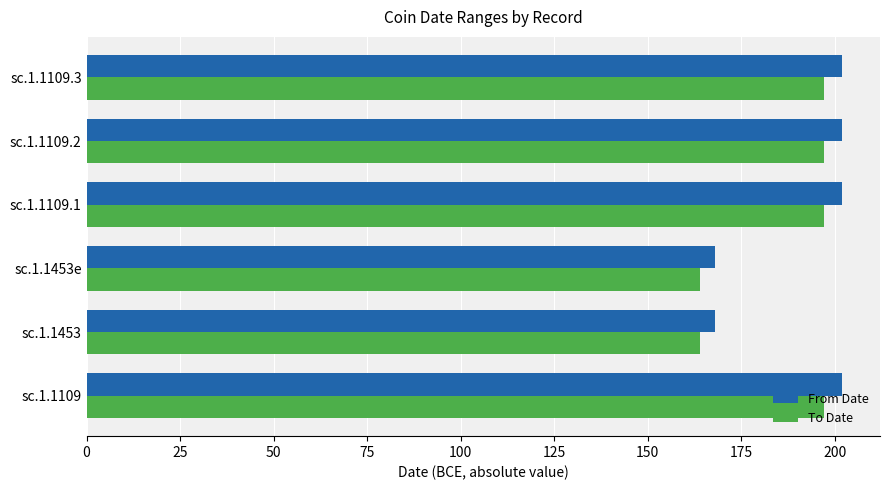

At how many categories does at least one series exceed 177?

4